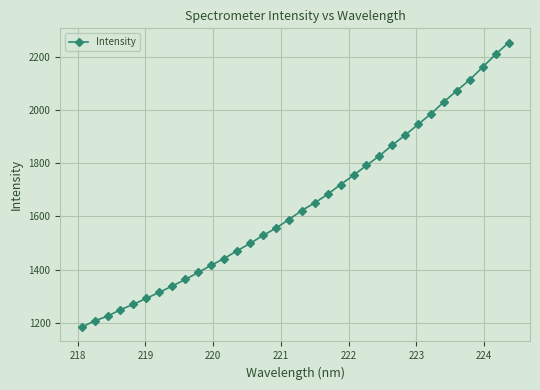

What is the value of the 32nd point from the left?

2161.5